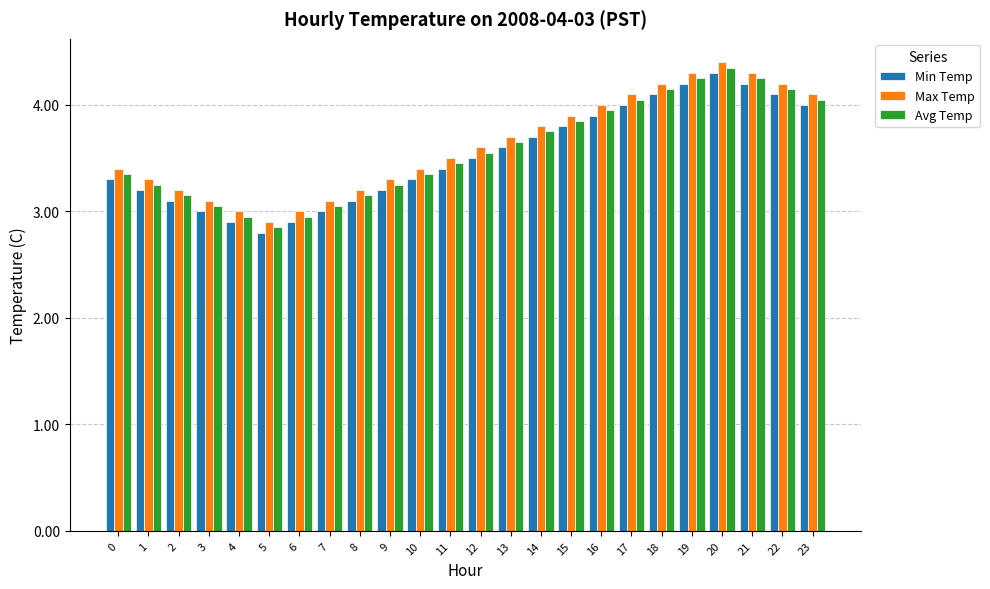

What is the total value across all series at 9?

9.8